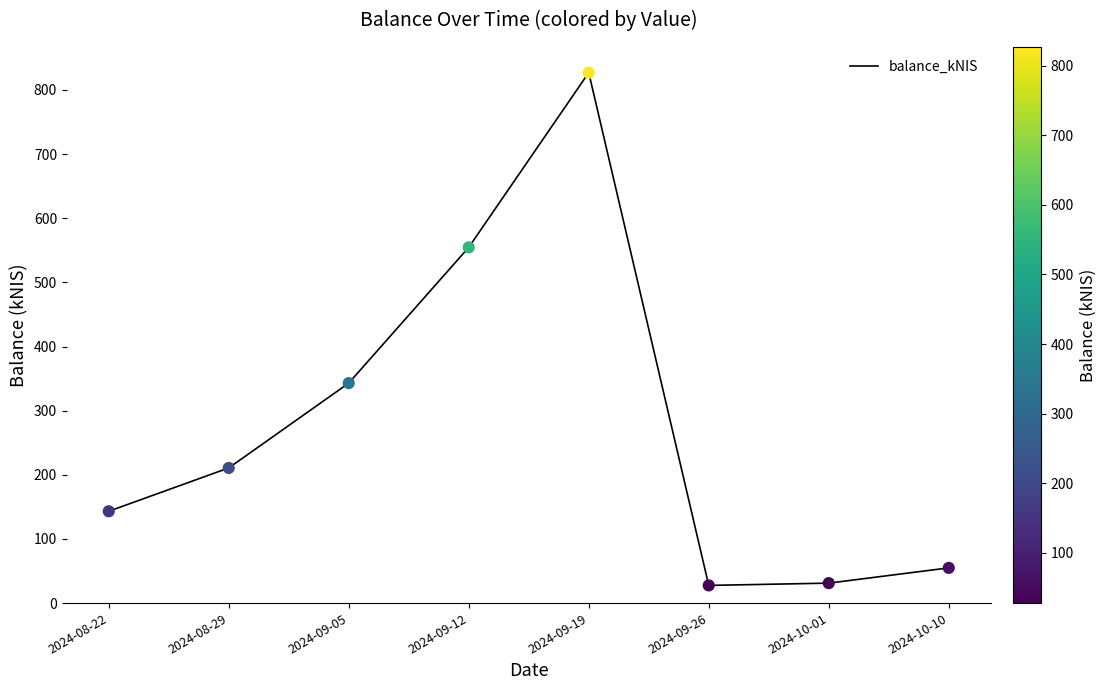

What is the change in value from 2024-09-19 to 2024-10-01?

-795.9